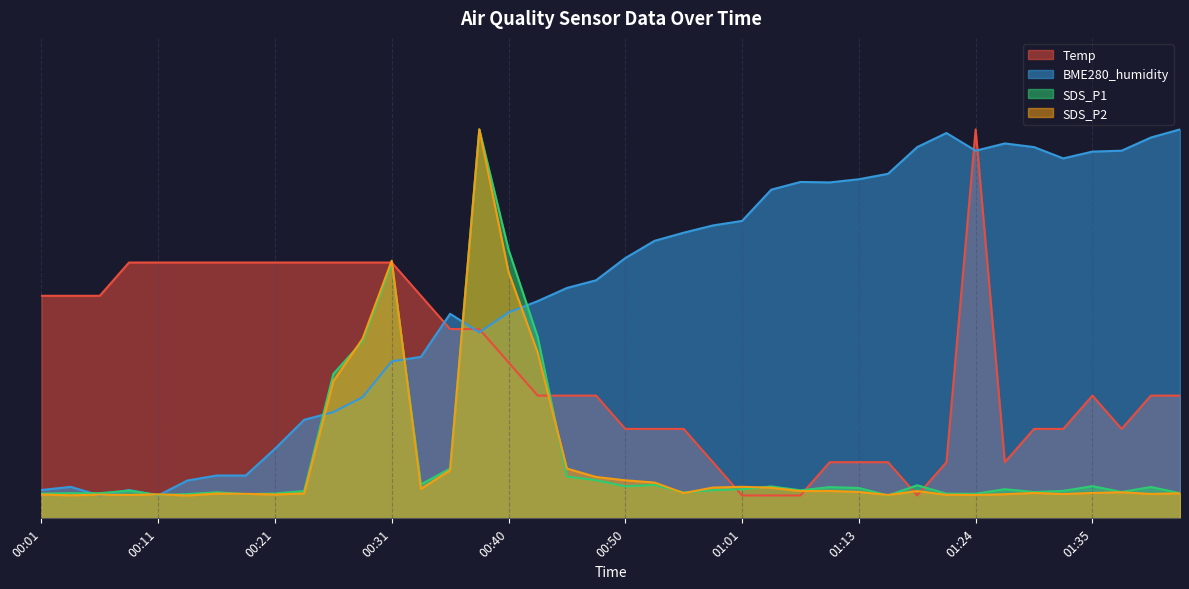

What position from the right is 00:58?

17